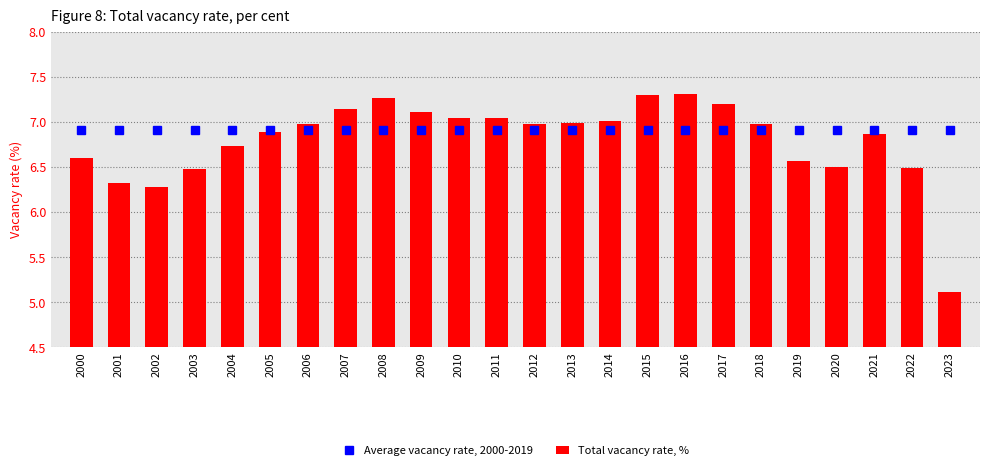

At which label does Total vacancy rate, % first exceed 2?

2000